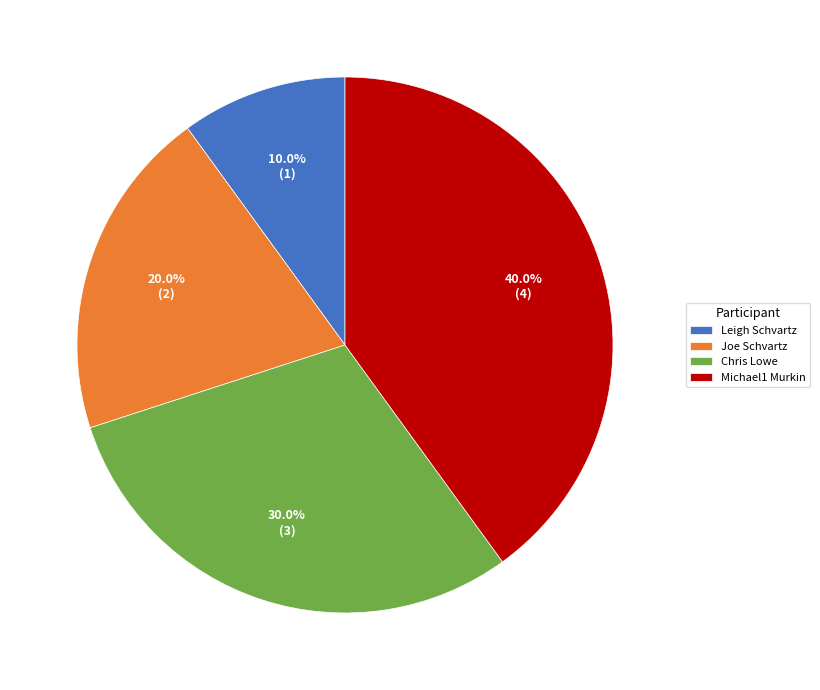

Count the number of slices in the pie.

4